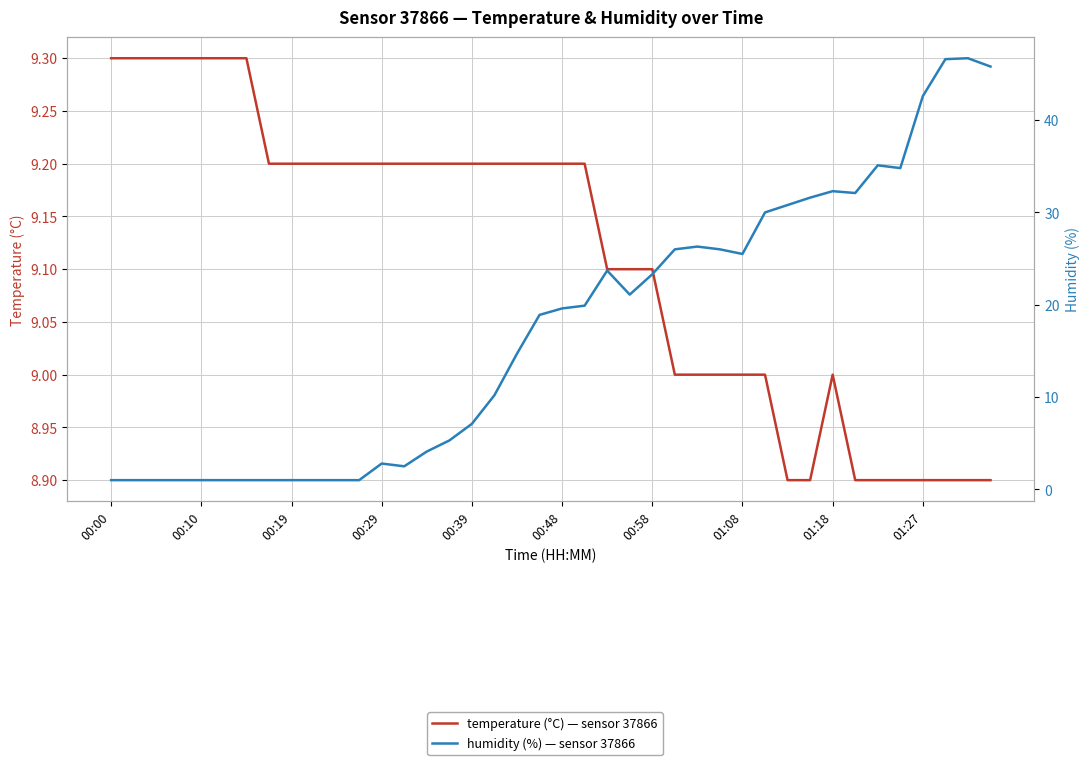

At which category is the sum across all series the highest?

38